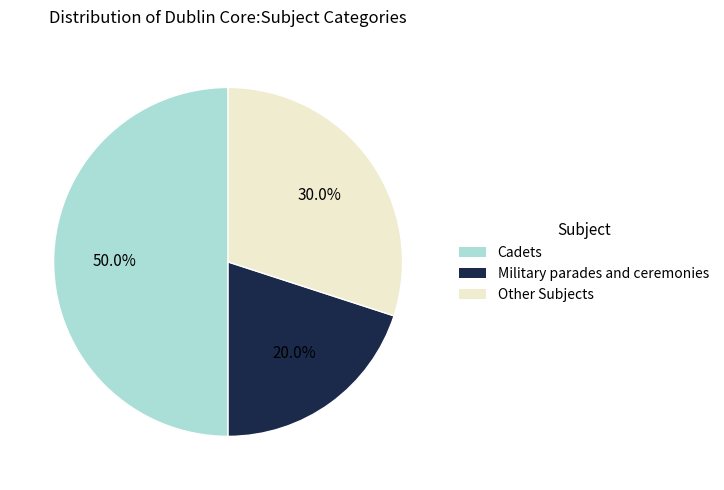

To the nearest percent, what is the average slice percentage?

33%